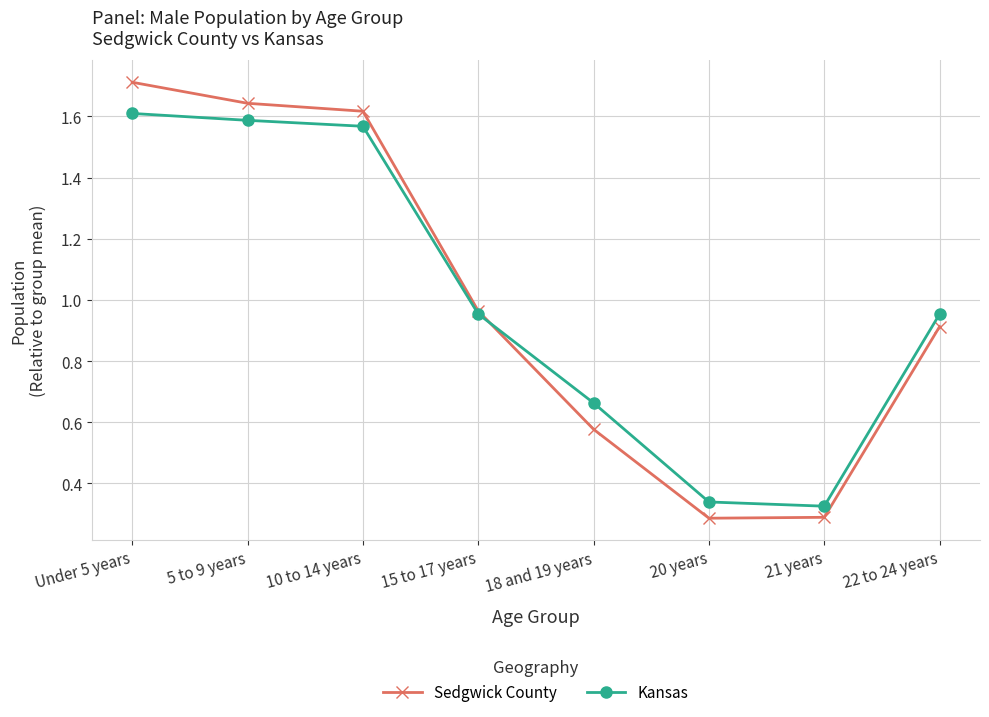

True or false: Kansas has a value of 0.6 at 21 years.

False